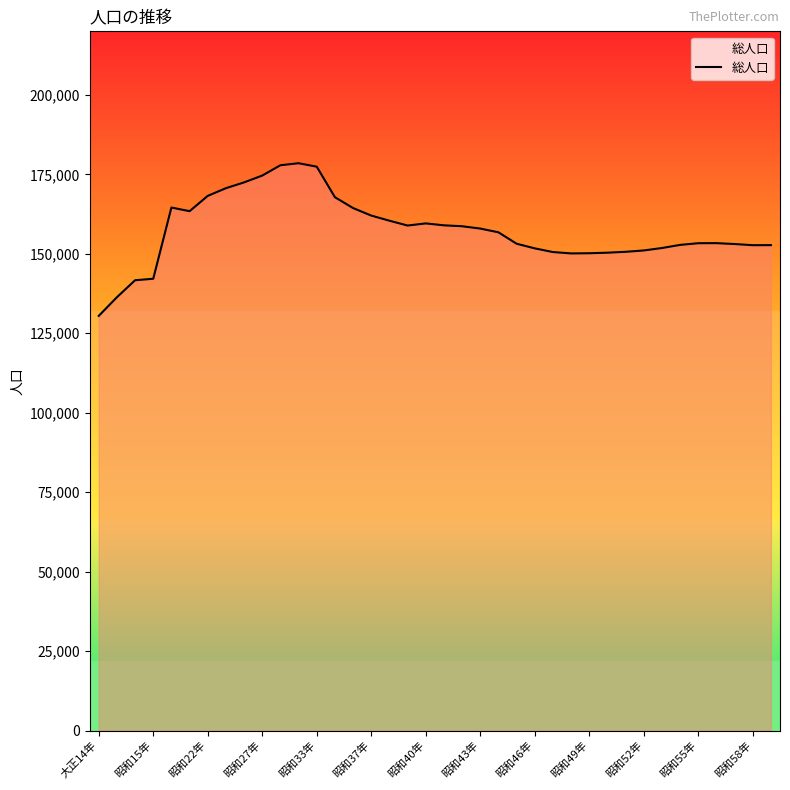

What is the difference between the maximum and minimum values?

48035